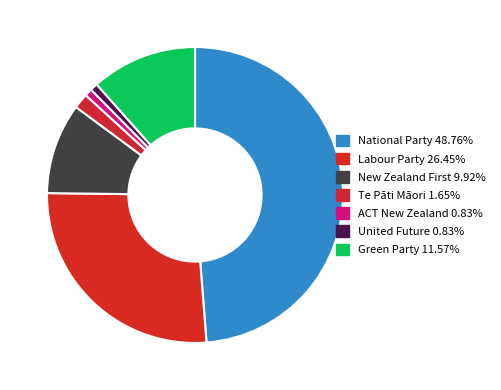

To the nearest percent, what is the difference between the largest and smallest slice percentages?

48%